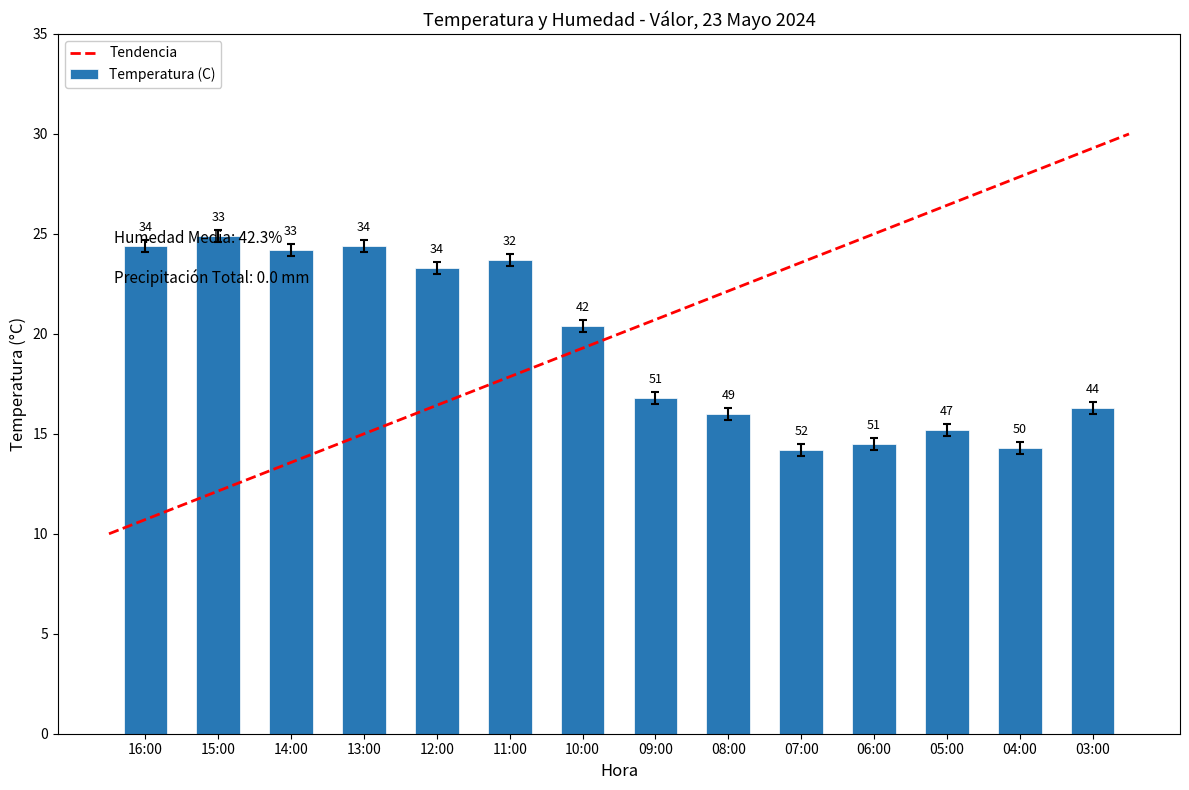

What is the maximum value shown in the chart?

24.6